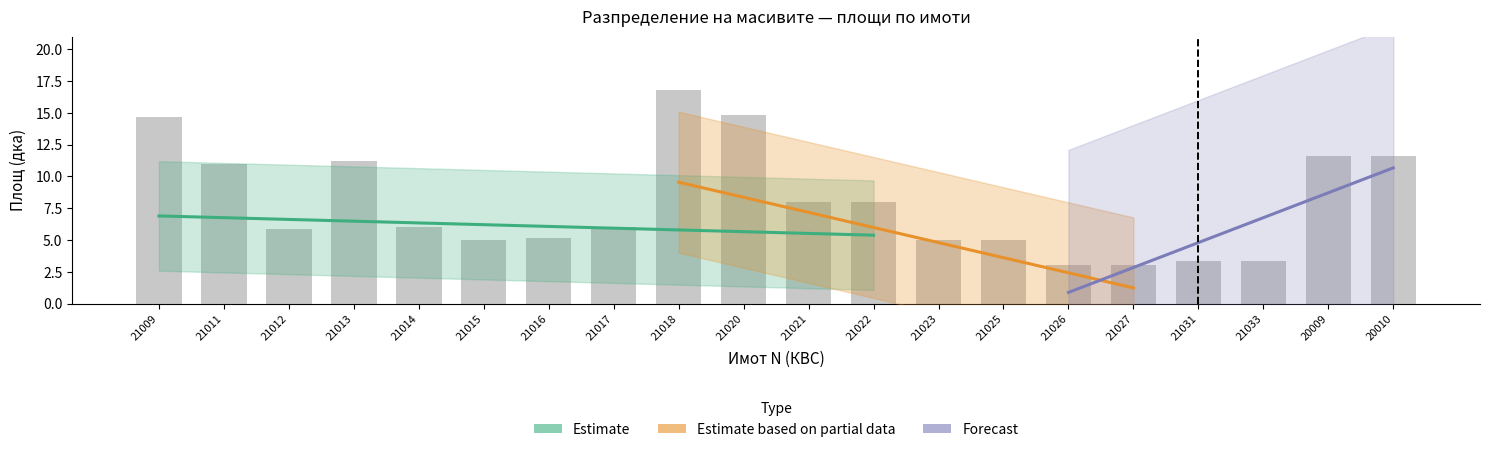

What is the difference between the maximum and minimum values in the Имот площ дка series?

13.8